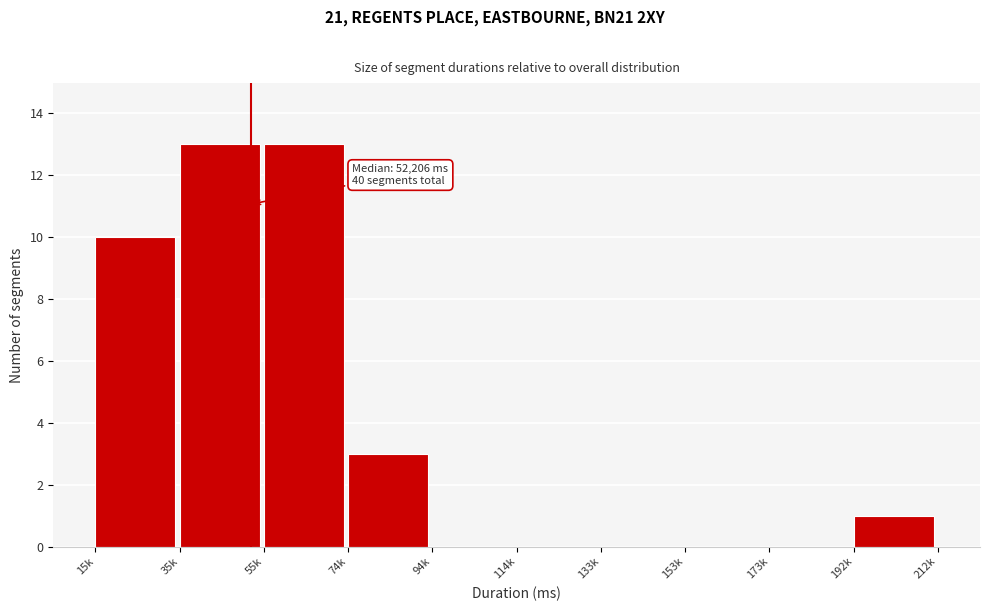

Reading left to right, extract all data points from this chart.

15k=10	35k=13	55k=13	74k=3	94k=0	114k=0	133k=0	153k=0	173k=0	192k=1